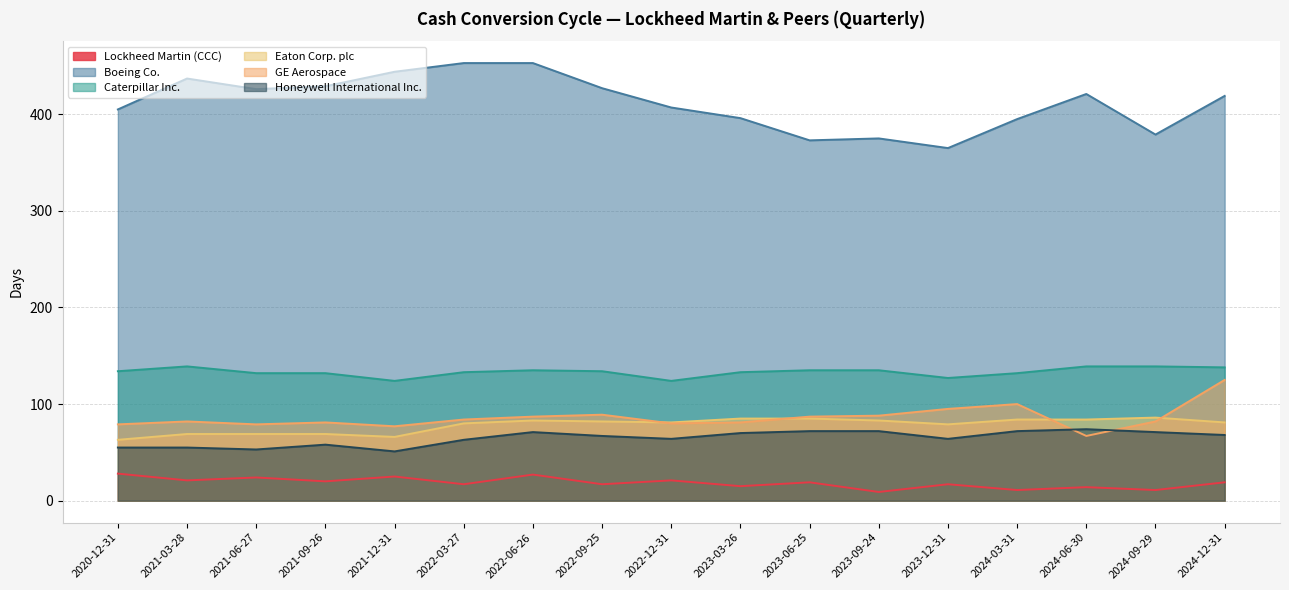

What is the difference between the highest and lowest values at 2024-06-30?

407